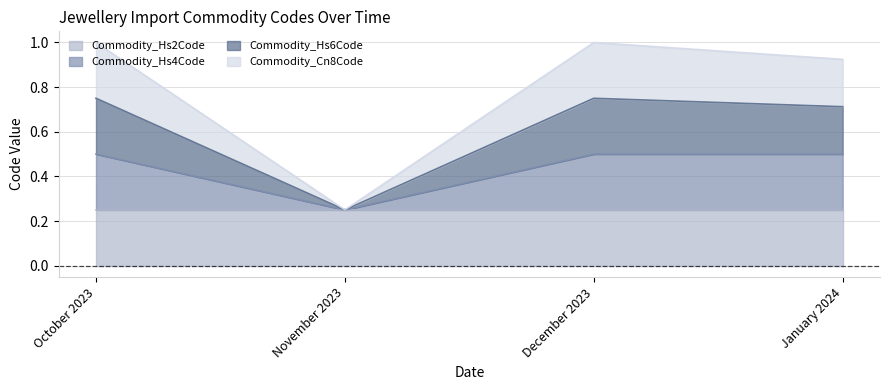

Where is the first local maximum for Commodity_Cn8Code?

December 2023